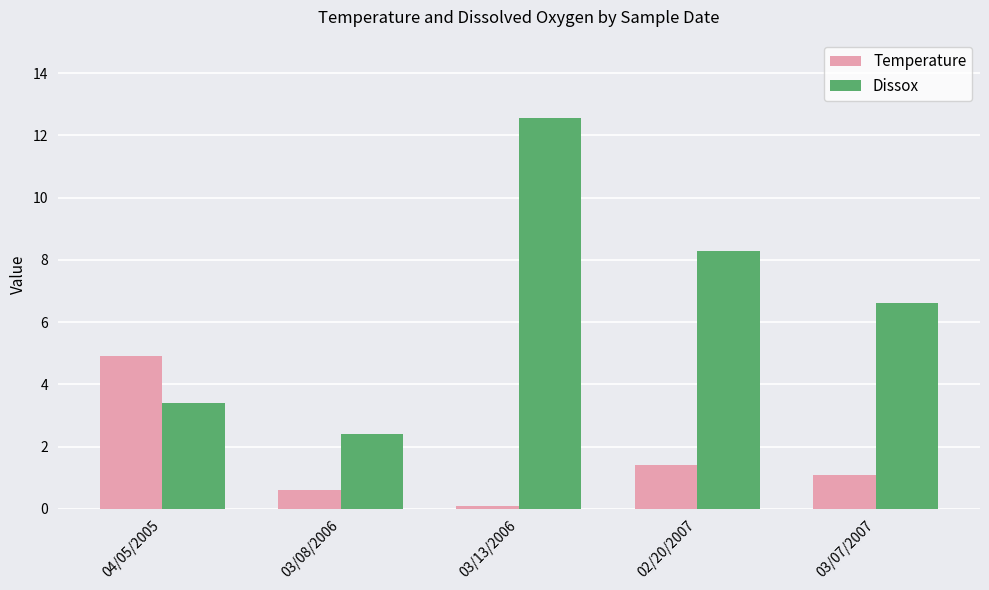

Rank the series by their average value, from lowest to highest.

Temperature, Dissox